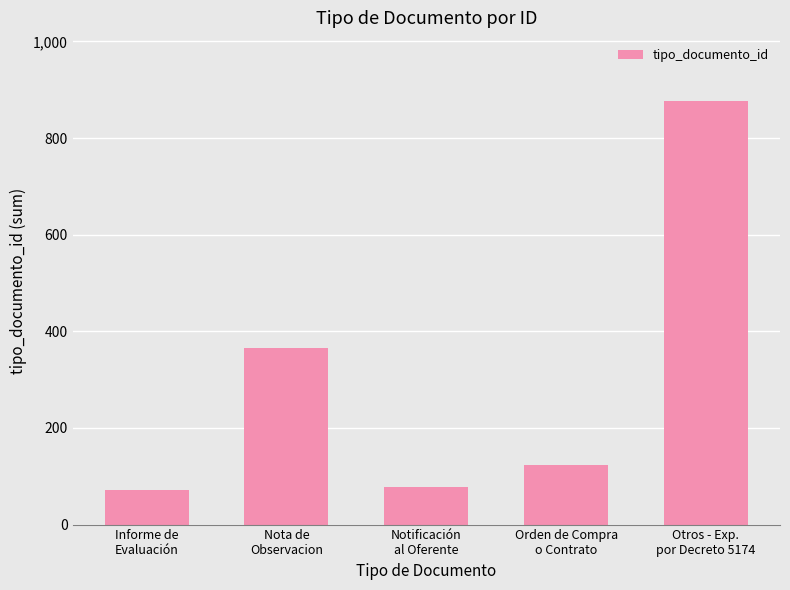

How many values are below 123?

2